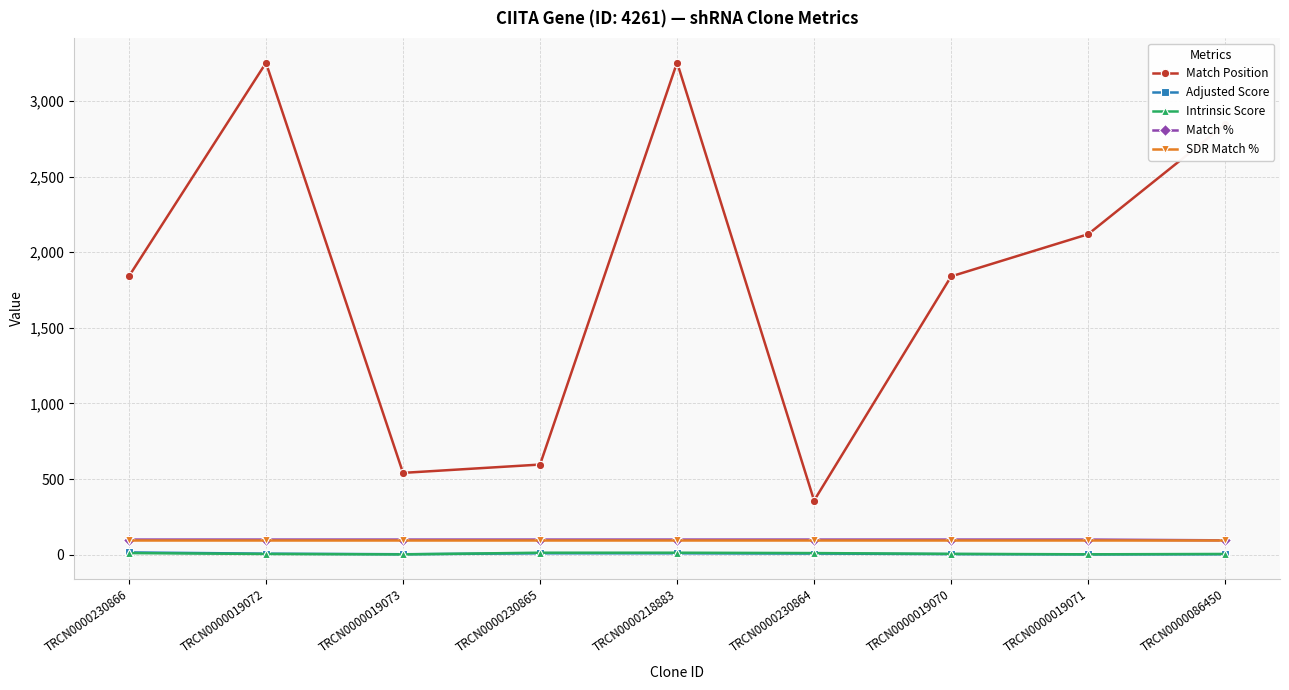

True or false: Match Position and Adjusted Score intersect in this chart.

False